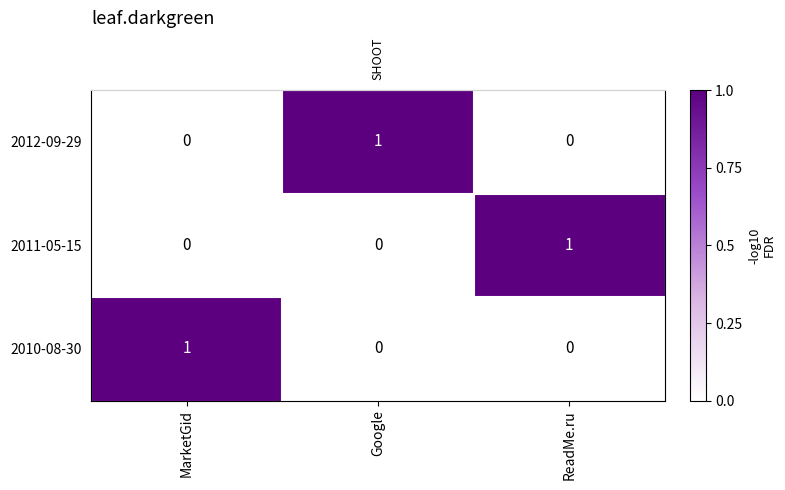

Is the value of 2010-08-30 at MarketGid greater than the value of 2012-09-29 at ReadMe.ru?

Yes